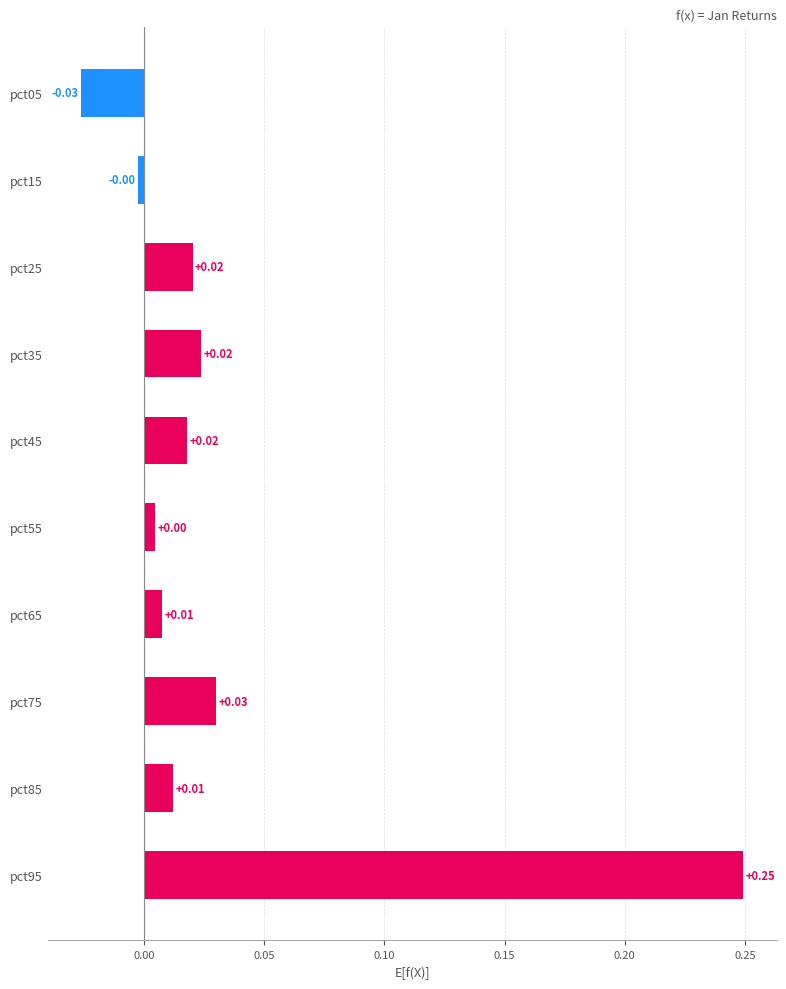

How many data points are above 0?

8